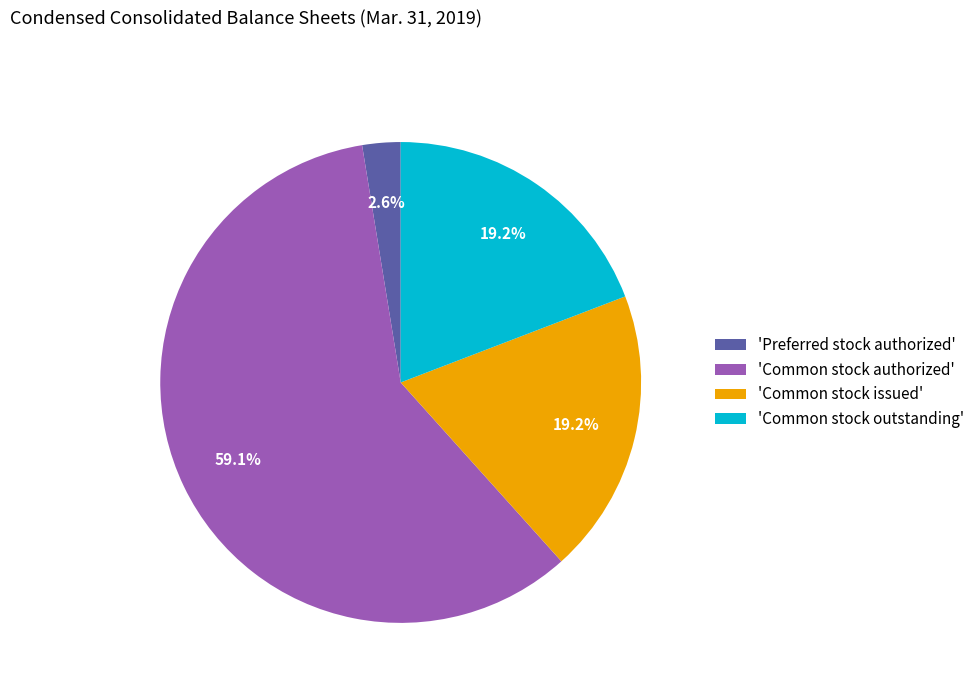

Which slice is the largest?

'Common stock authorized'